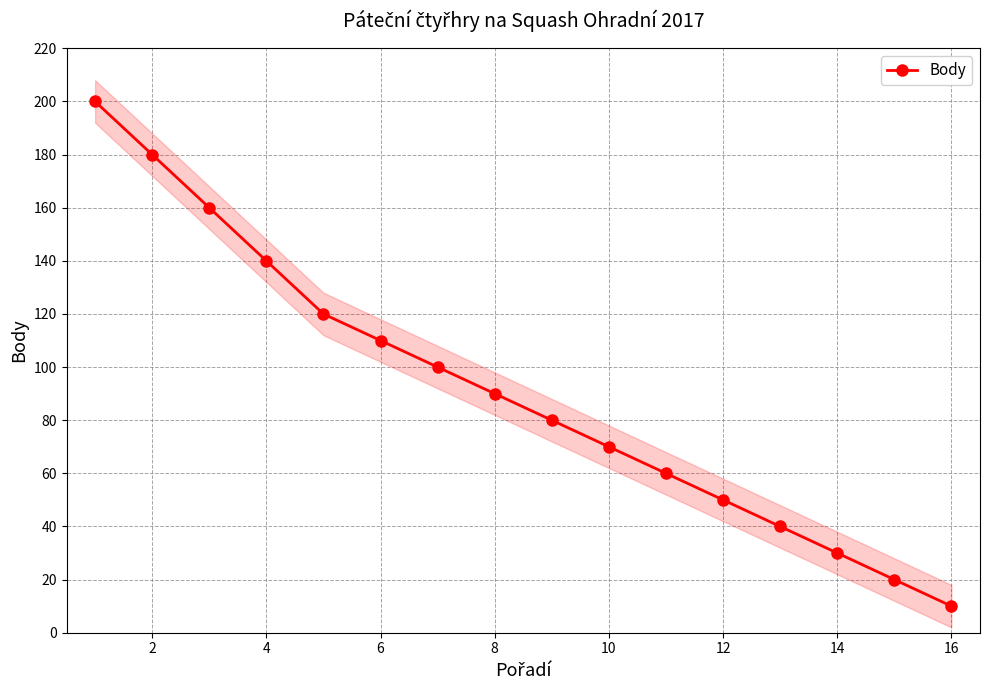

True or false: Body has more than 0 interior local peaks.

False